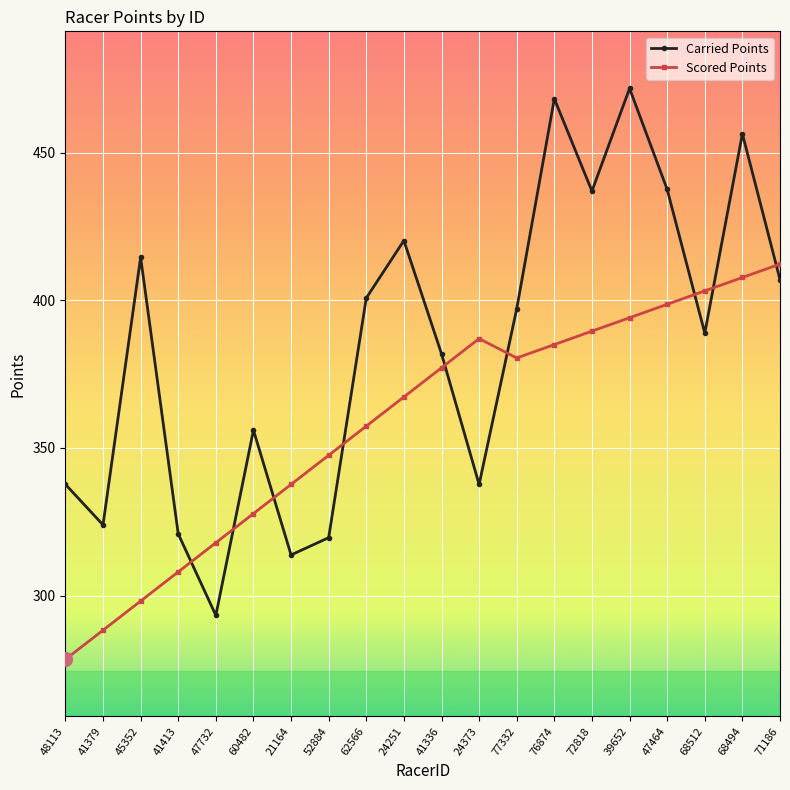

List the series in order of their peak value, lowest first.

Scored Points, Carried Points